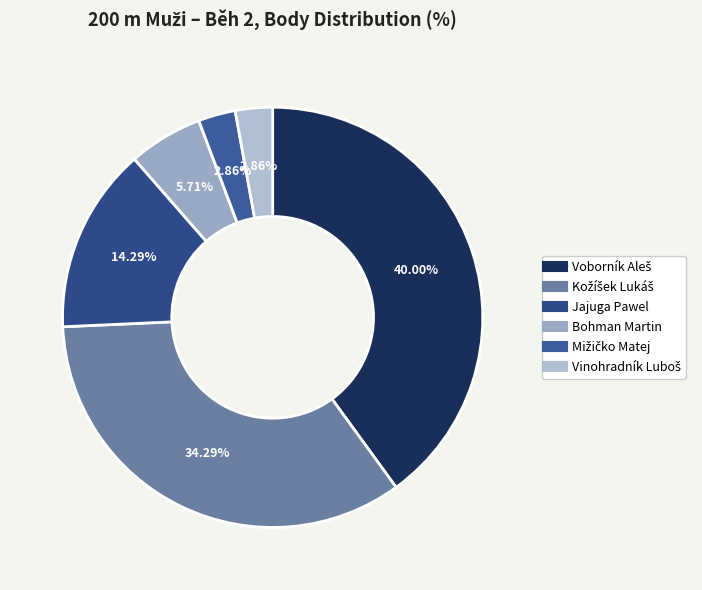

How many slices are in this pie chart?

6